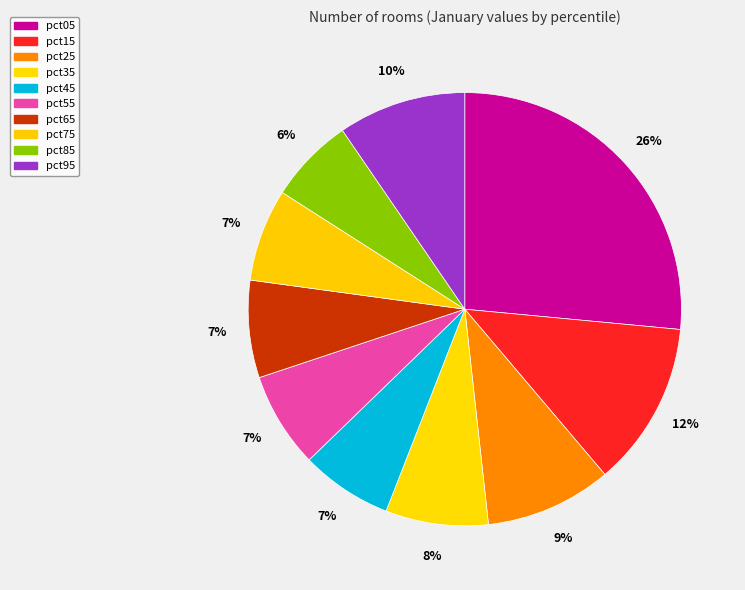

How many slices are in this pie chart?

10